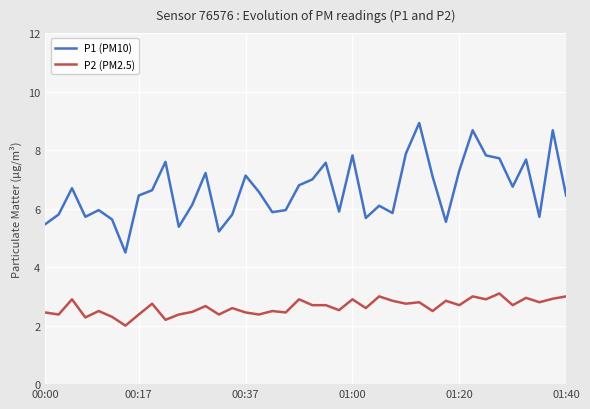

What is the smallest value displayed?

2.0